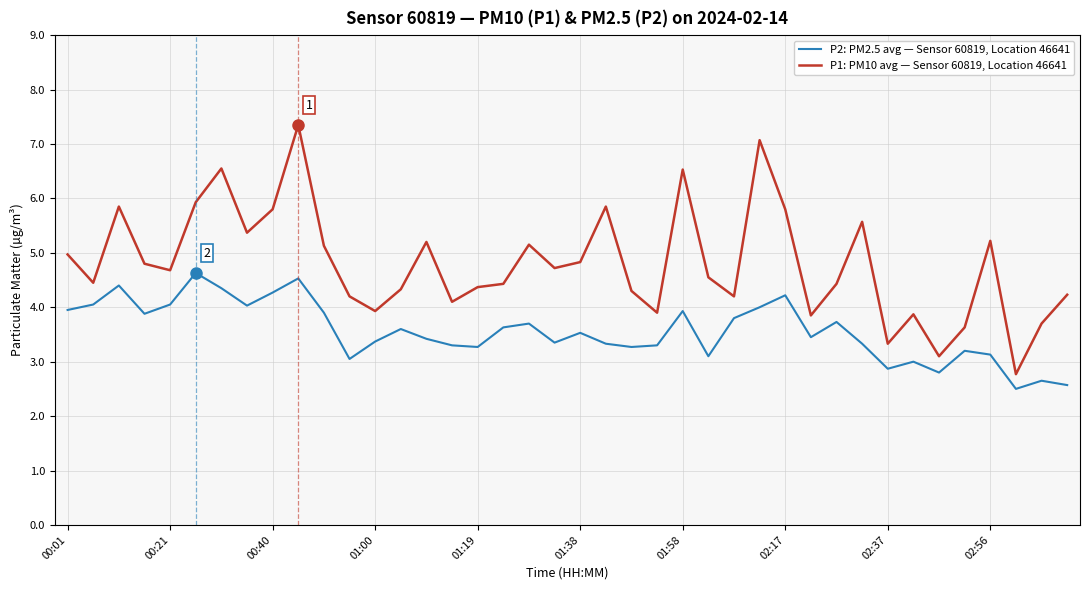

What are all the series names shown in the legend?

P2: PM2.5 avg — Sensor 60819, Location 46641, P1: PM10 avg — Sensor 60819, Location 46641